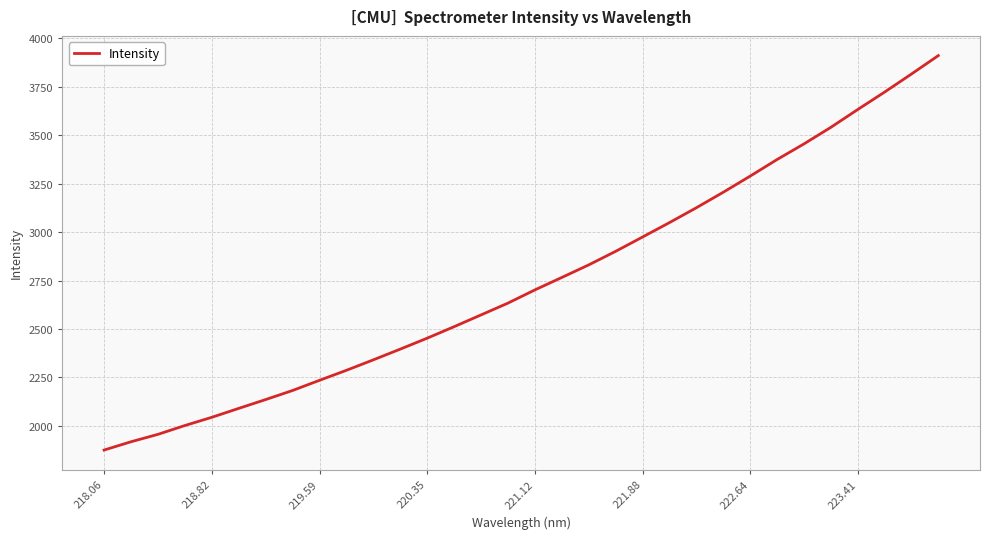

What is the smallest value displayed?

1874.4